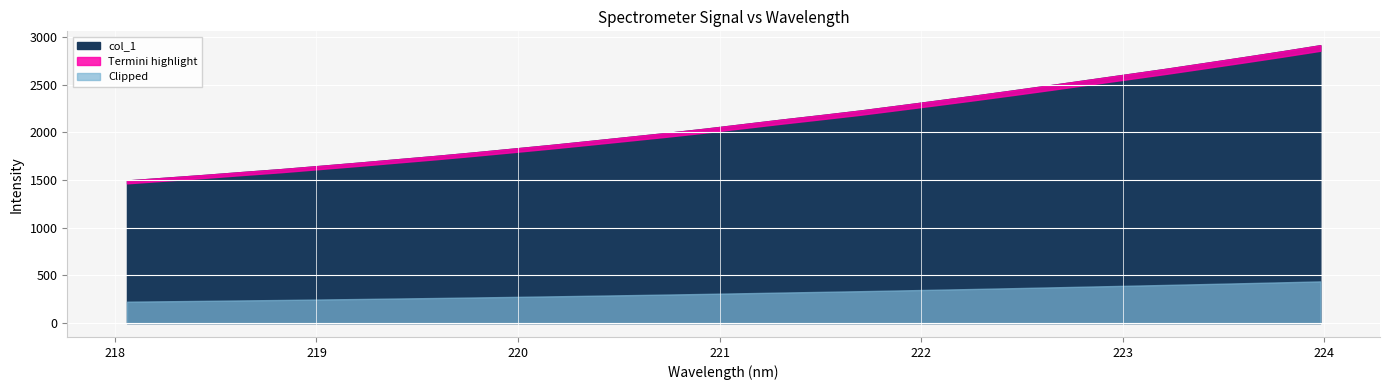

Is it true that the value at 219.2067 is 534.0?

False